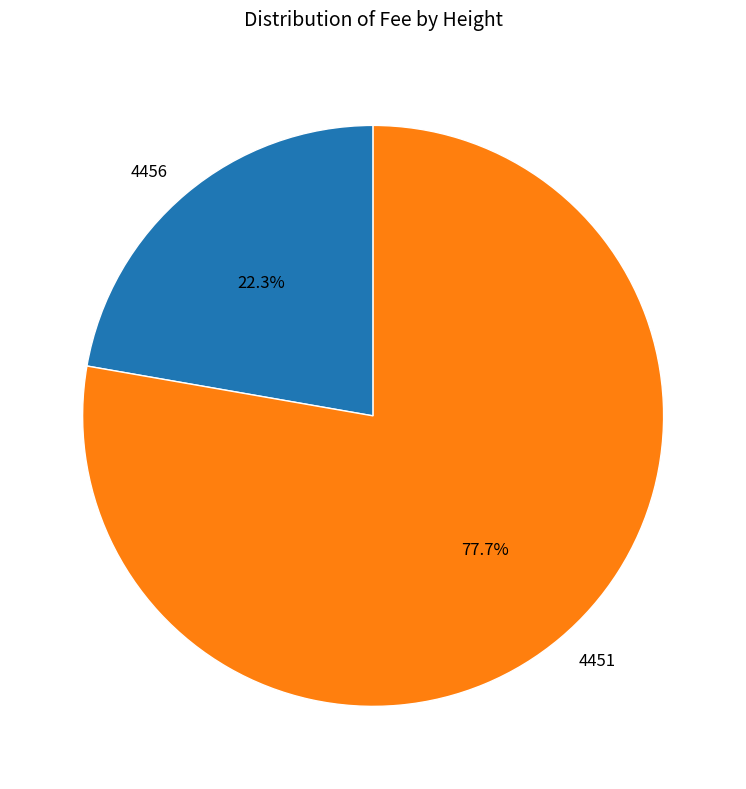

Do 4451 and 4456 together represent more than half of the pie?

Yes